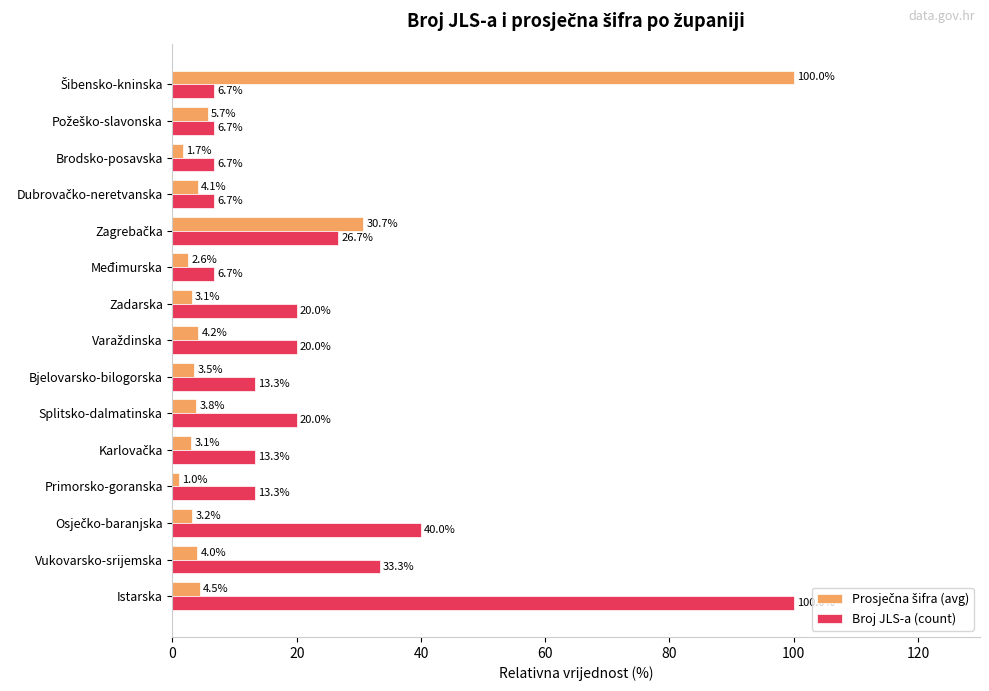

What is the minimum value for Broj JLS-a (count)?

6.7